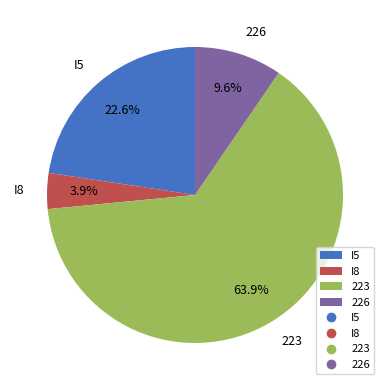

How many segments does this pie chart have?

4